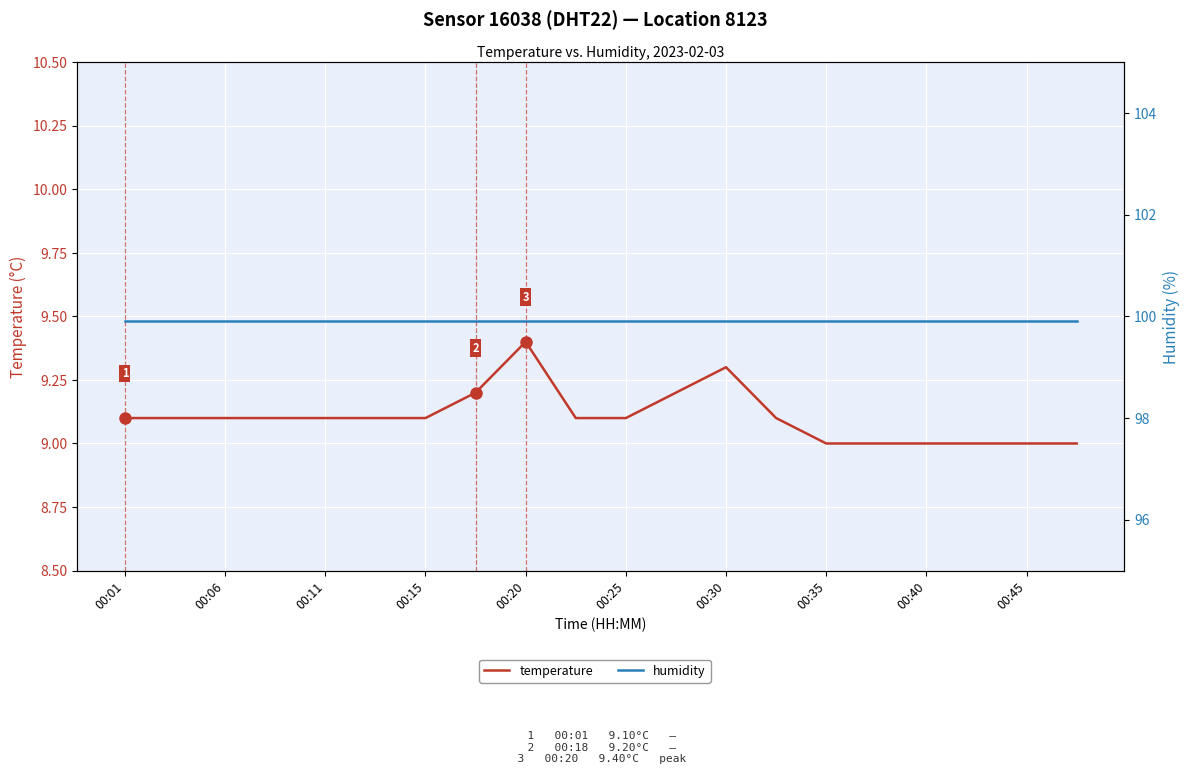

Is this an area chart (filled region under the line)?

No